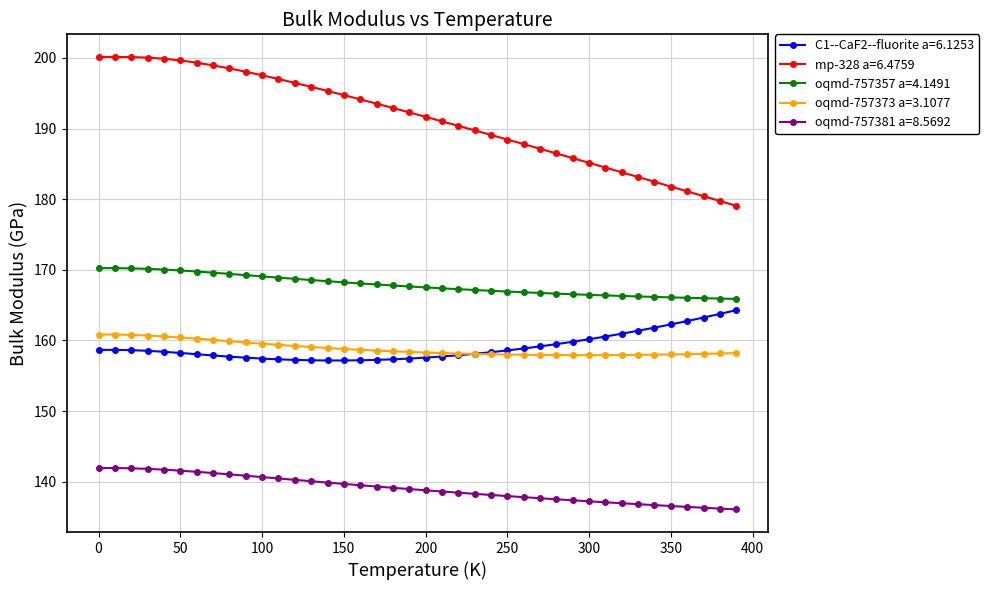

How many lines are shown in the chart?

5